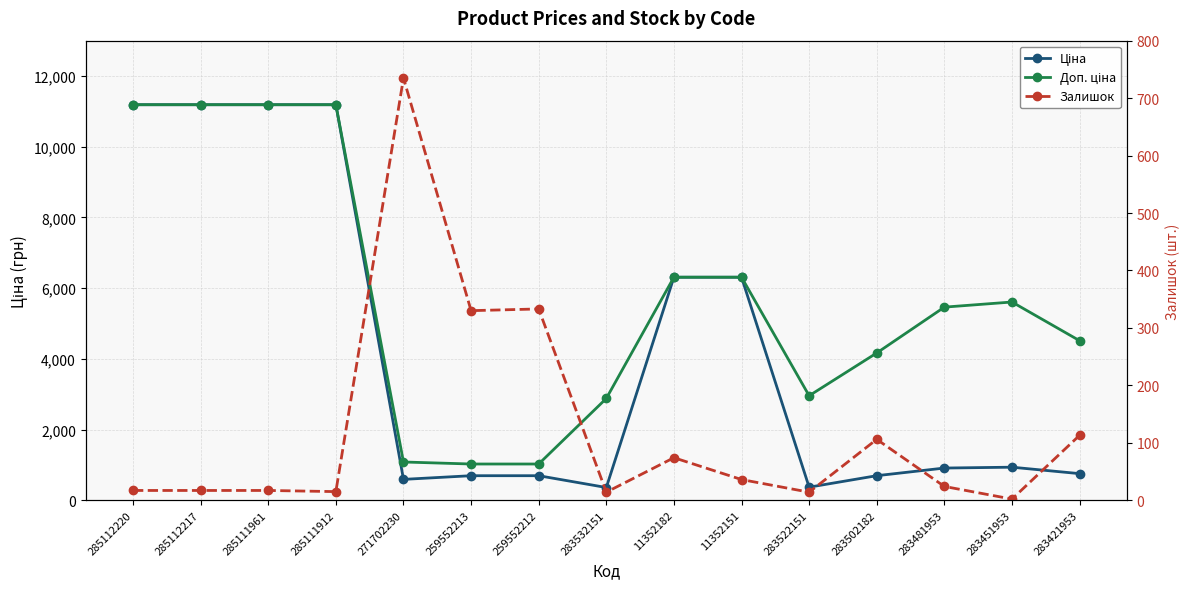

Reading left to right, extract all data points from this chart.

Ціна: 285112220=11188.2	285112217=11188.2	285111961=11188.2	285111912=11188.2	271702230=589.9	259552213=693.7	259552212=693.7	283532151=359.9	11352182=6308.8	11352151=6308.8	283522151=369.5	283502182=694.3	283481953=910.4	283451953=934.5	283421953=752.2
Доп. ціна: 285112220=11188.2	285112217=11188.2	285111961=11188.2	285111912=11188.2	271702230=1081.7	259552213=1024.6	259552212=1024.6	283532151=2878.8	11352182=6308.8	11352151=6308.8	283522151=2955.8	283502182=4165.6	283481953=5462.3	283451953=5607.2	283421953=4513.3
Залишок: 285112220=17.0	285112217=17.0	285111961=17.0	285111912=15.0	271702230=735.0	259552213=330.0	259552212=333.0	283532151=14.0	11352182=74.0	11352151=36.0	283522151=14.0	283502182=106.0	283481953=24.0	283451953=2.0	283421953=113.0